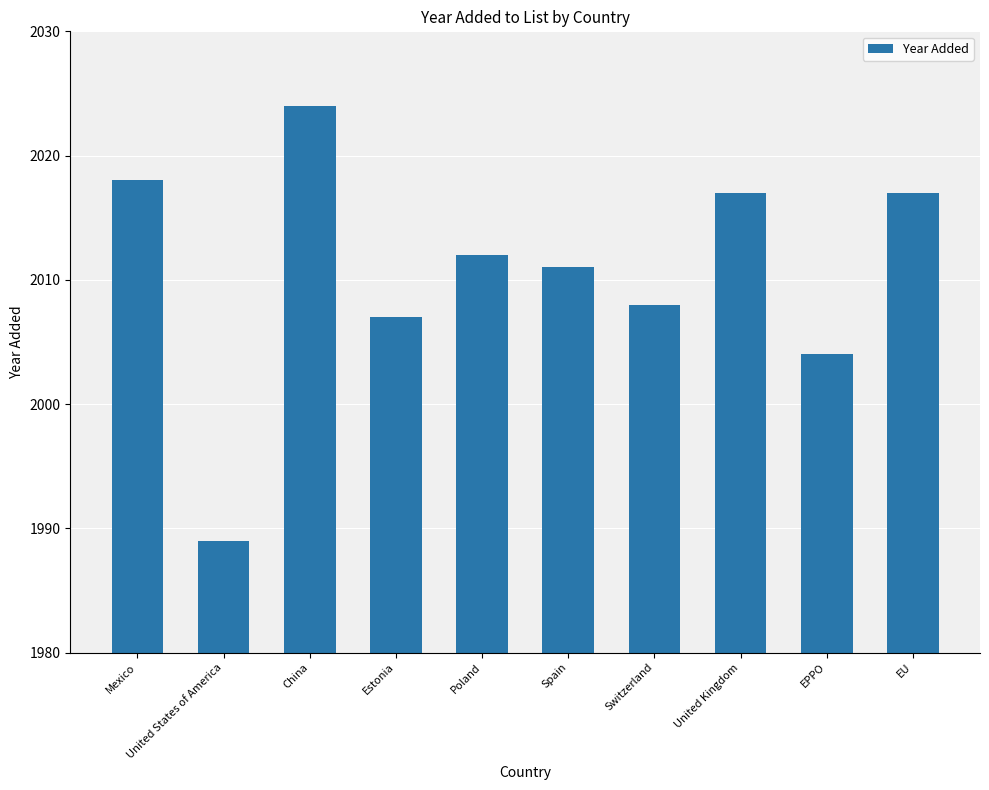

What is the minimum value shown in the chart?

1989